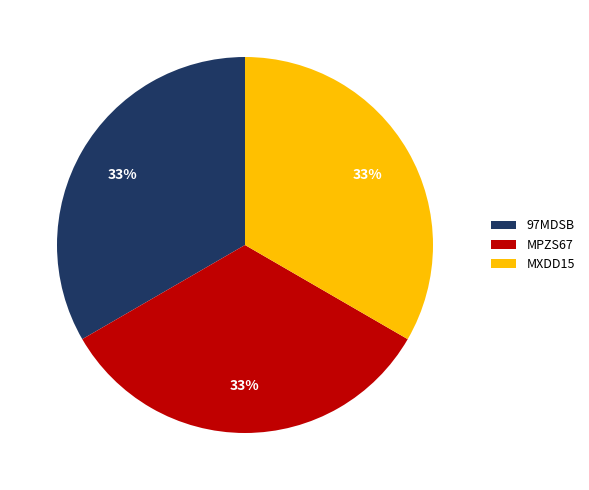

Does 97MDSB account for over 50% of the chart?

No